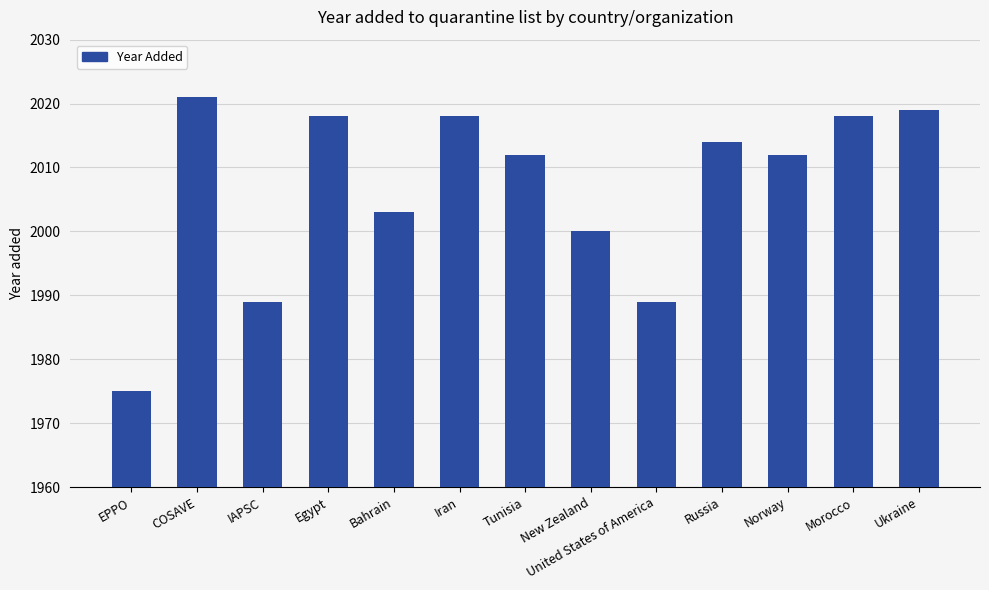

What is the sum of all values?

26088